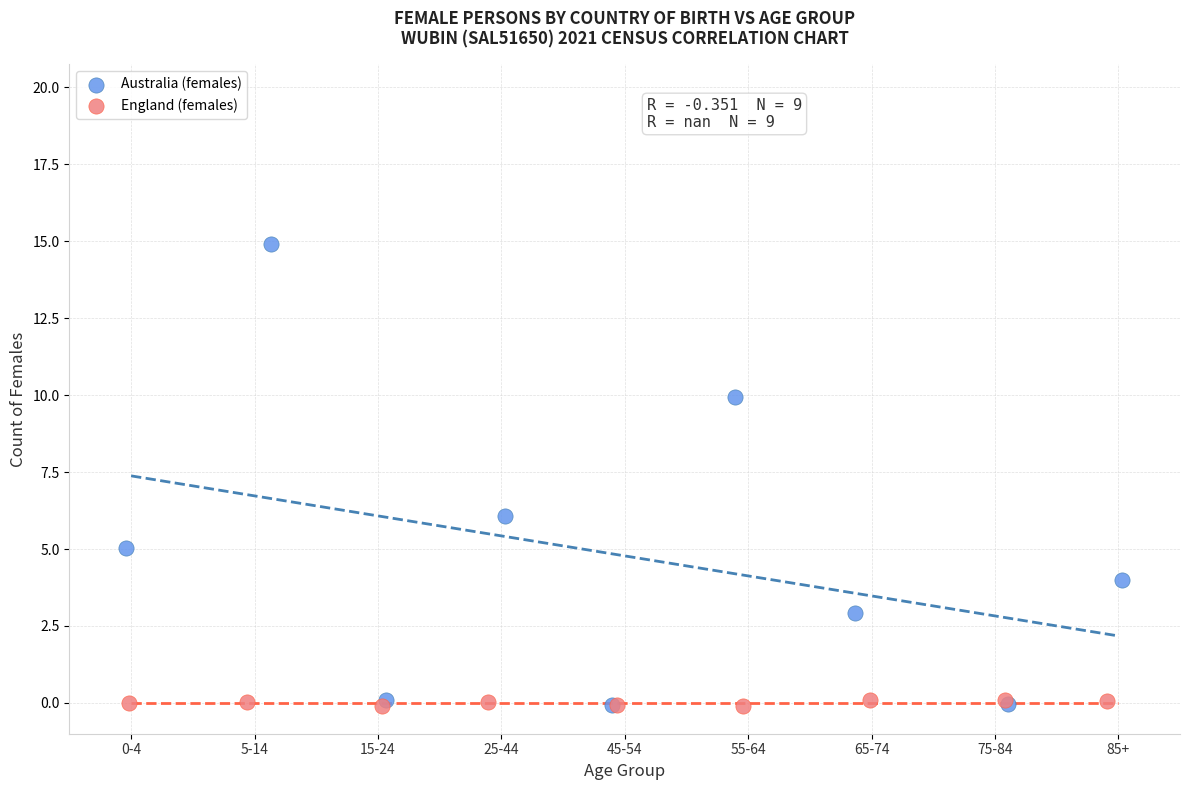

Which series reaches the maximum Y coordinate?

Australia (females)